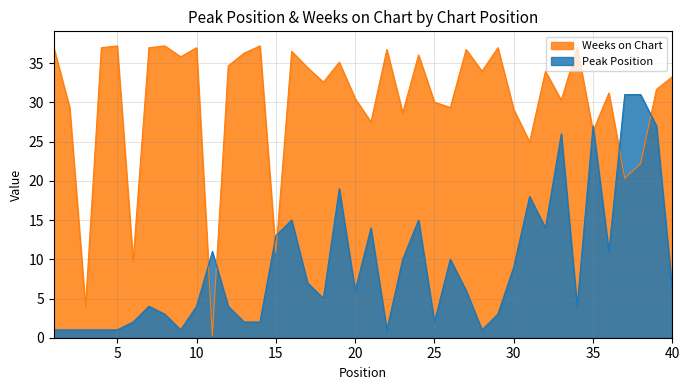

Is the value of Peak Position at 28 greater than the value of Weeks on Chart at 27?

No